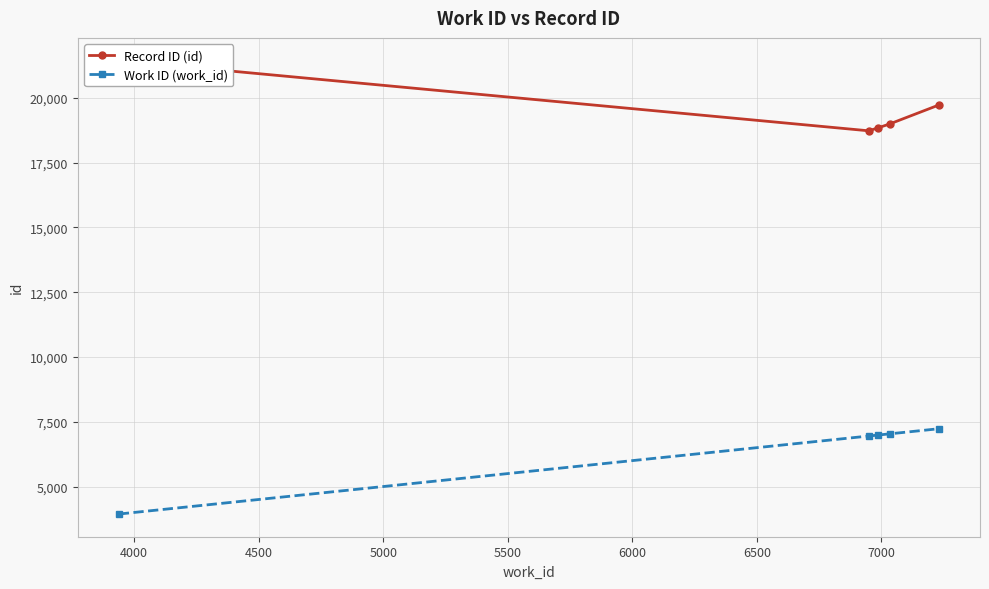

Reading left to right, transcribe all the data shown in this chart.

Record ID (id): 21439	18728	18847	18993	19726
Work ID (work_id): 3938	6949	6988	7033	7231